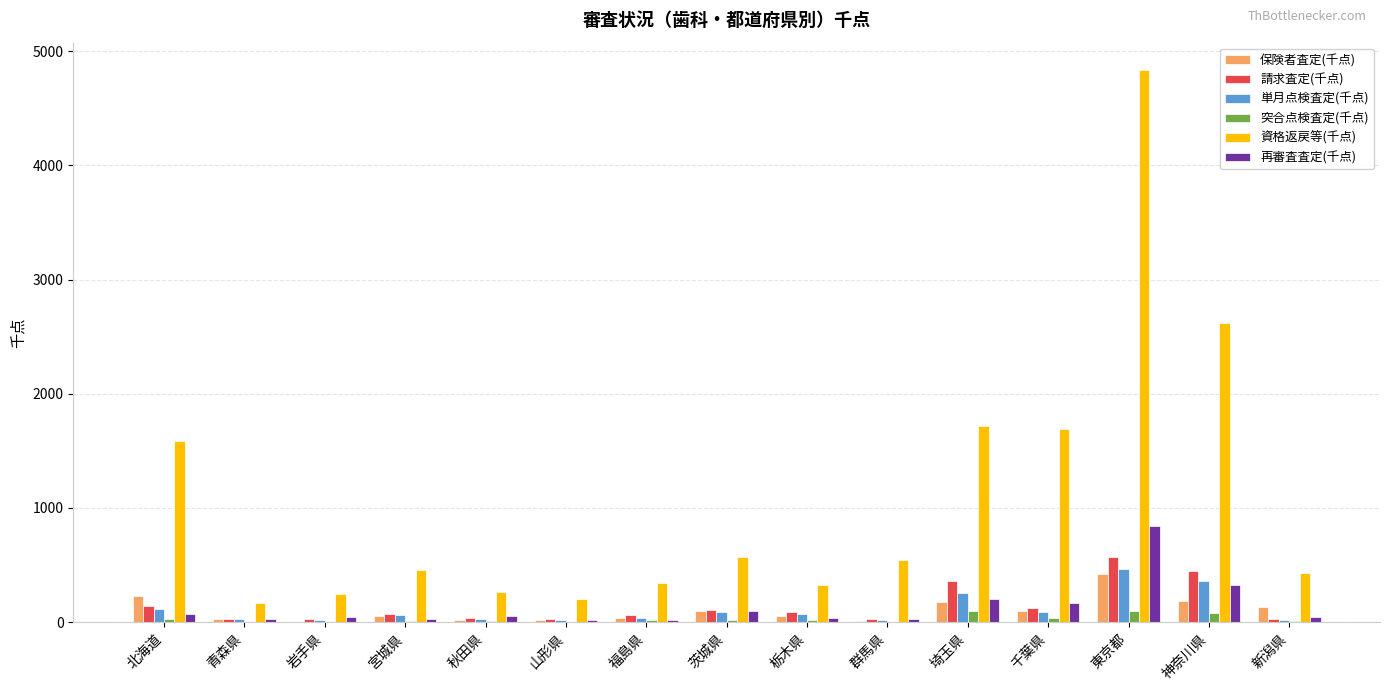

Which series has the largest total across all categories?

資格返戻等(千点)